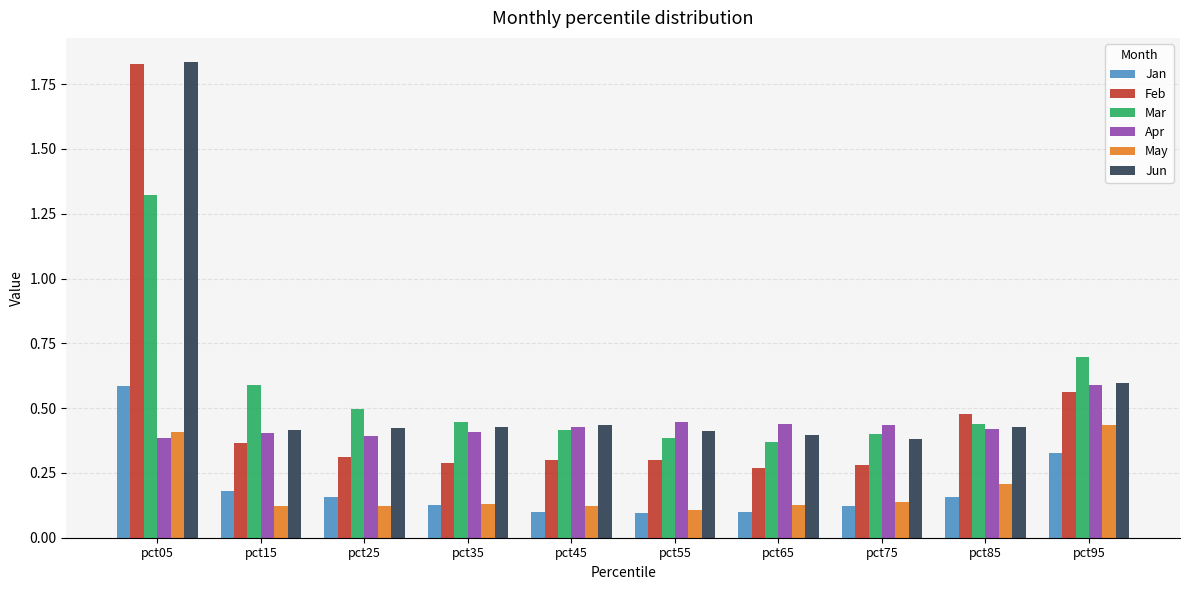

The Jun series shows 3.0 at pct05. True or false?

False